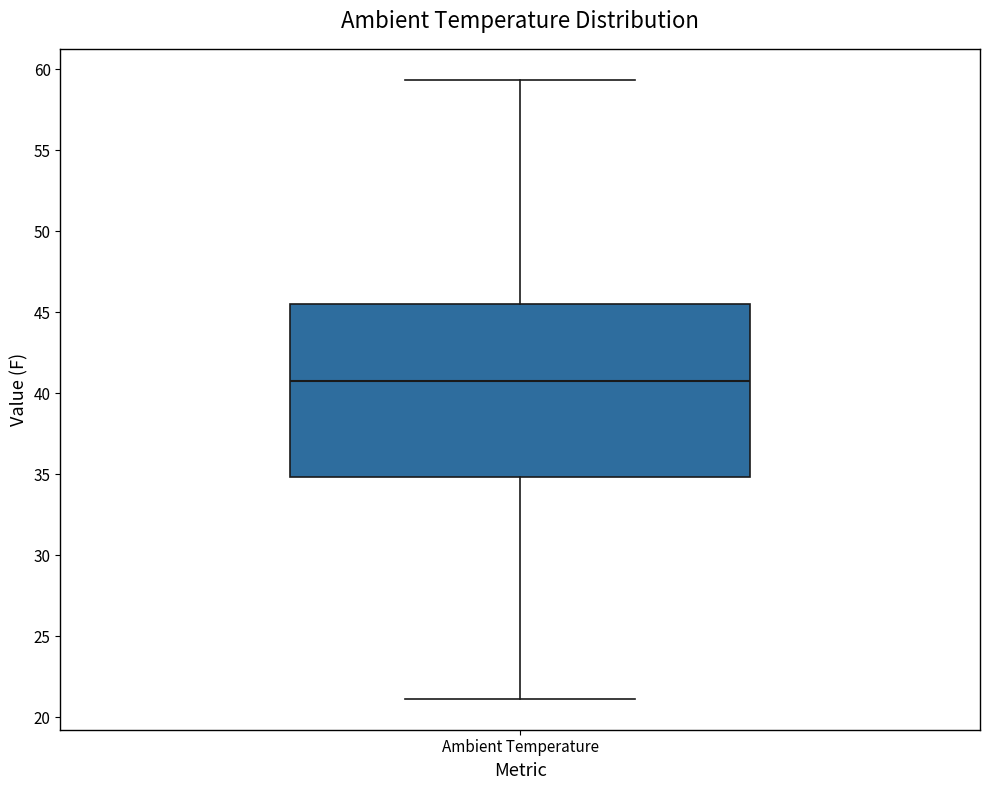

Read this box plot against the y-axis: the position of the median line, the range covered by the box, and the ends of both whiskers. The values are not printed on the chart, so give them approximately, as read against the axis.

median 40.5, box 35.0 to 45.5, whiskers 21.0 to 59.5